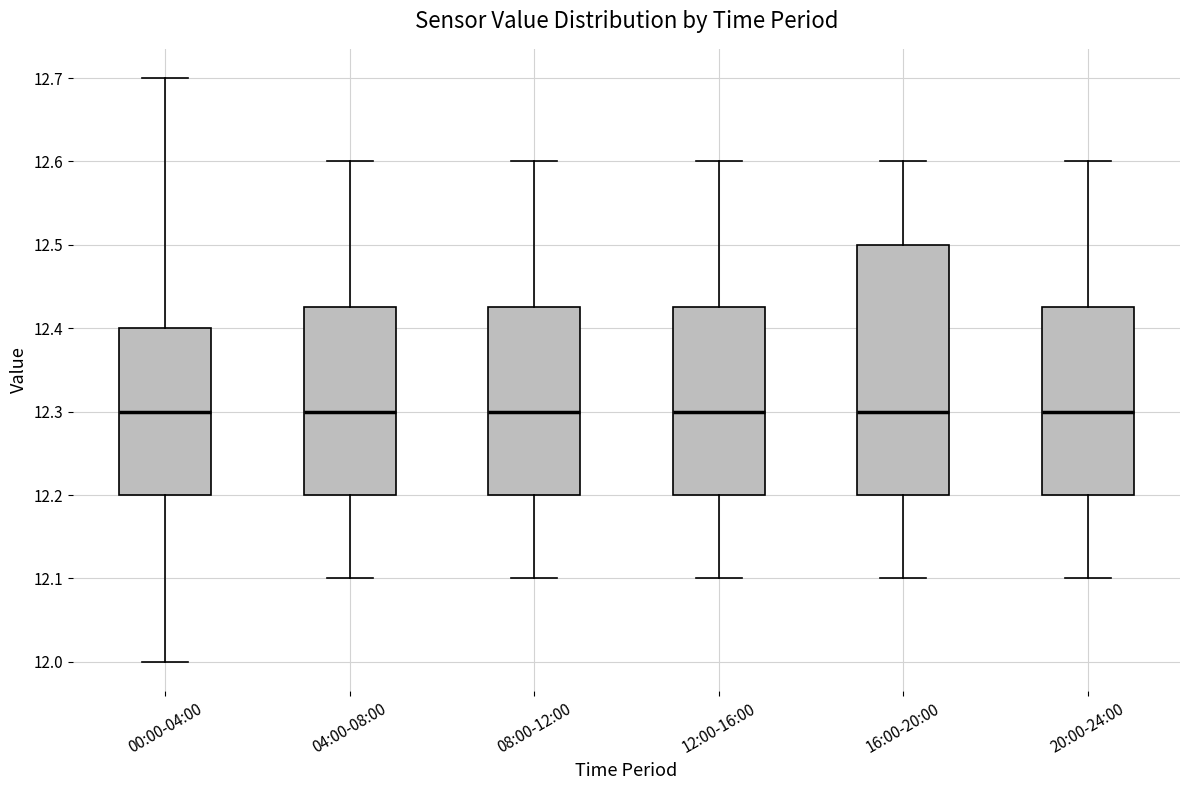

Where is the lower edge of the box for 20:00-24:00 on the y-axis? The values are not printed on the chart, so give them approximately, as read against the axis.

12.20